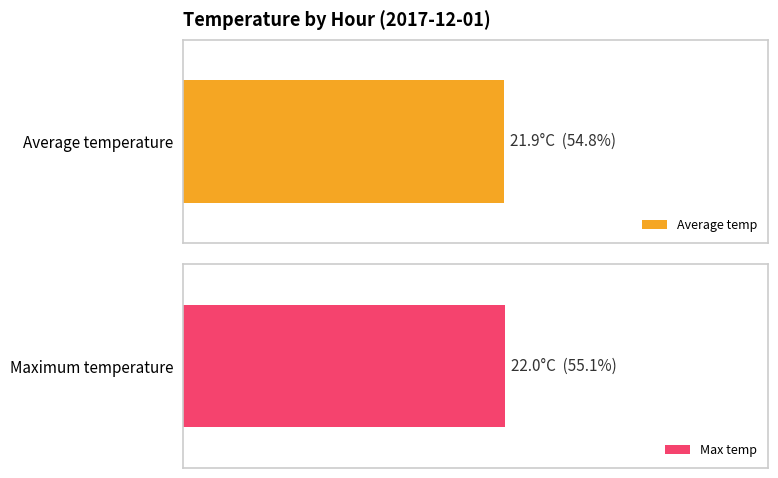

True or false: Average temp has a value of 10.2 at 16:00.

False